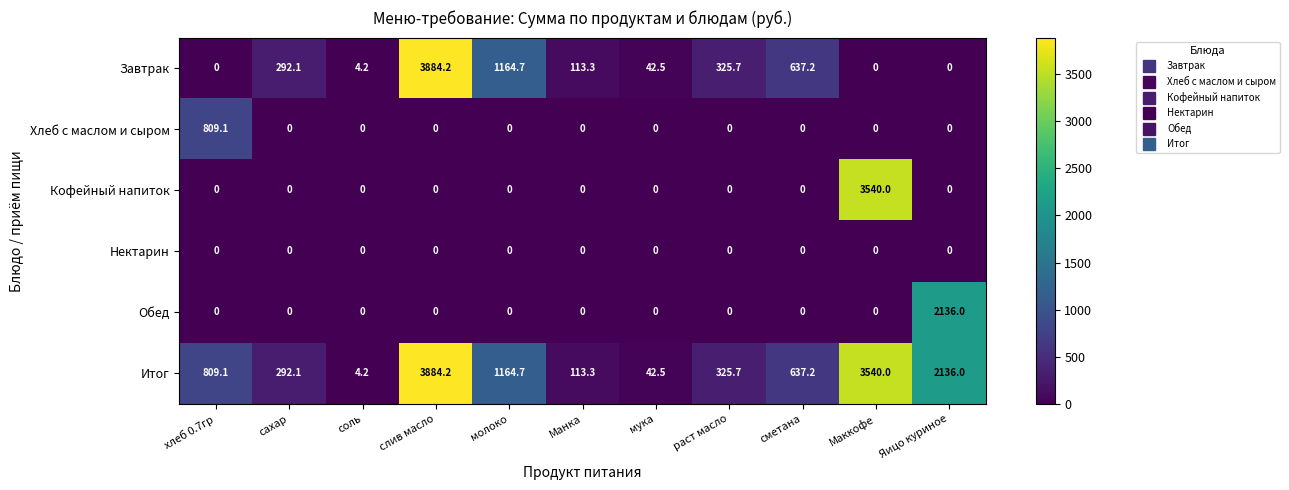

At which category is the sum across all series the highest?

слив масло